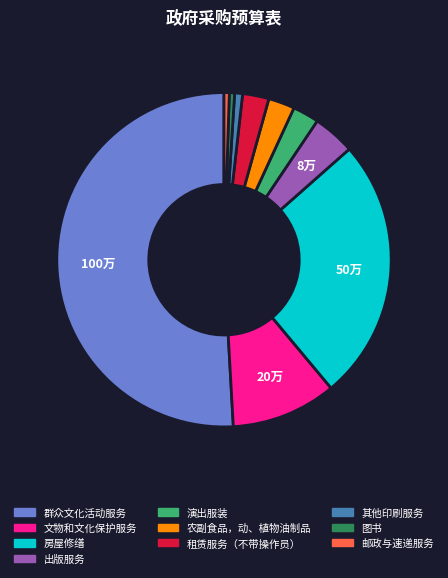

Is the sum of 农副食品，动、植物油制品 and 图书 greater than half?

No